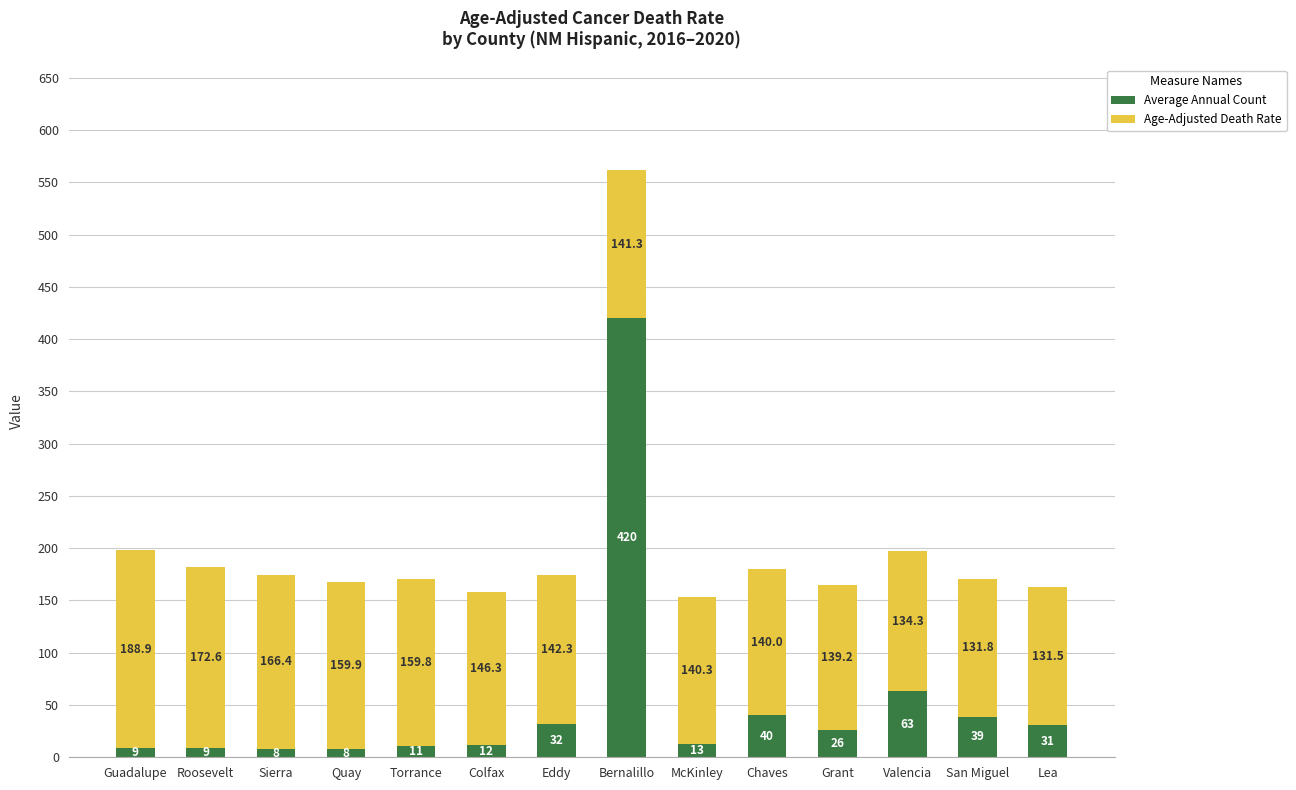

Which category has the highest value in the Average Annual Count series?

Bernalillo